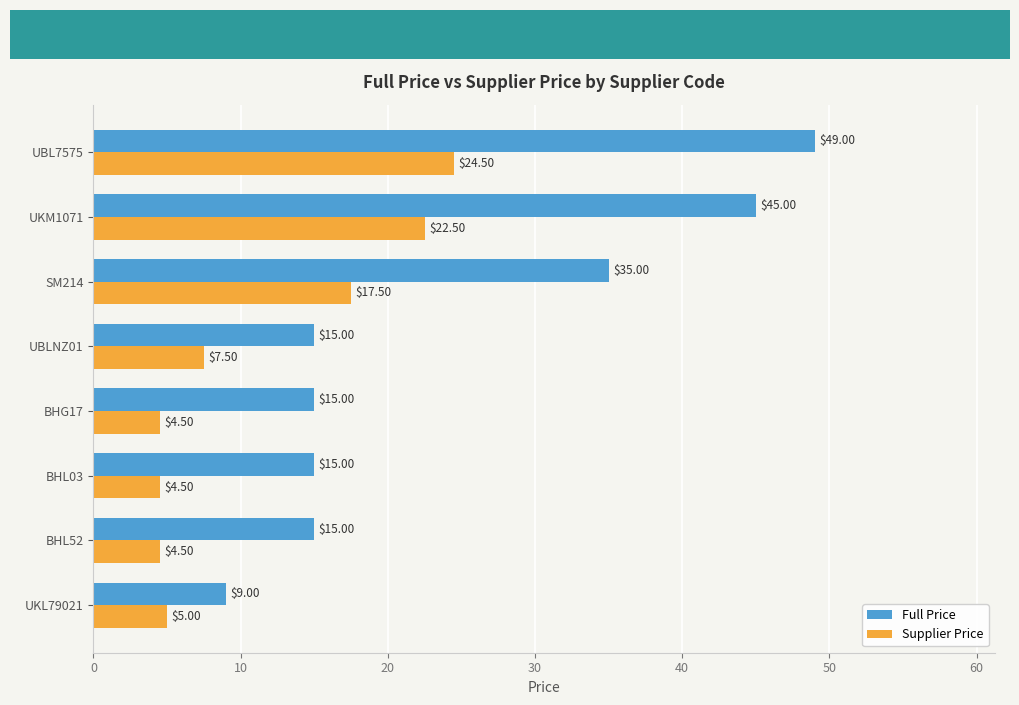

What is the difference between the maximum and second lowest values in the Supplier Price series?

20.0